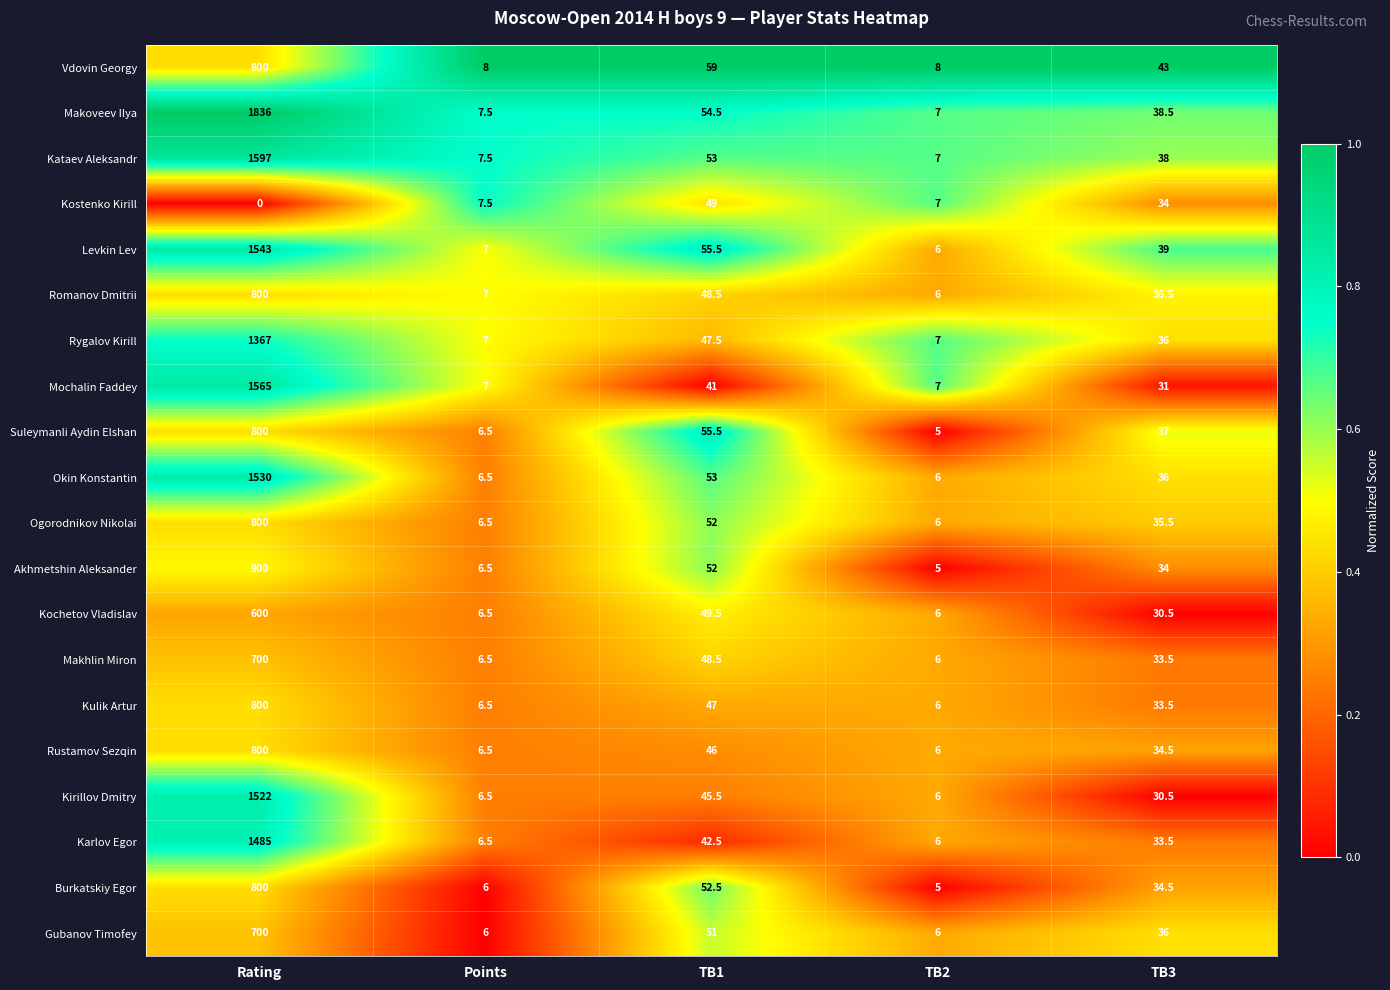

At which category is the sum across all series the highest?

Rating